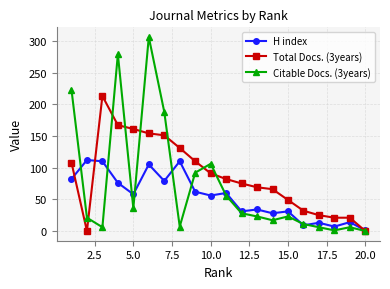

At how many categories does at least one series exceed 210?

4